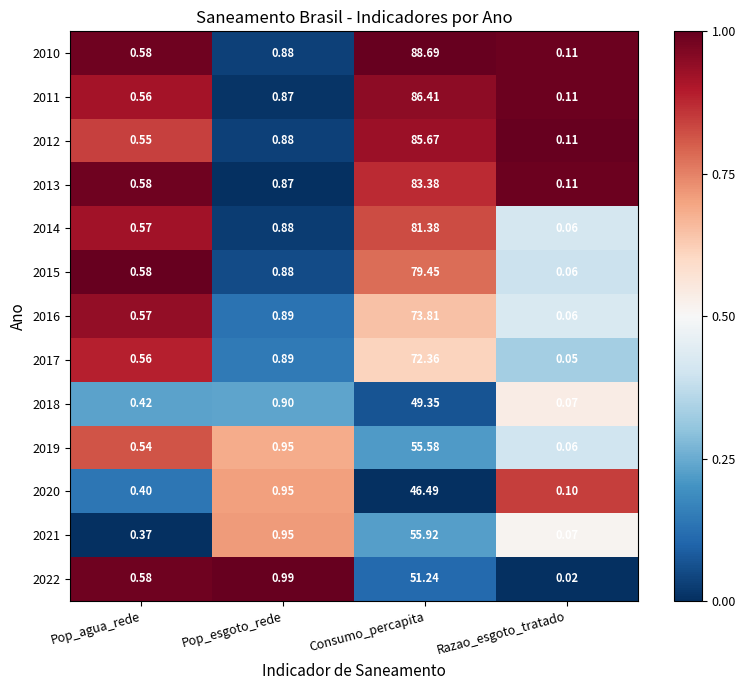

What is the difference between the highest and lowest values at Pop_esgoto_rede?

0.1